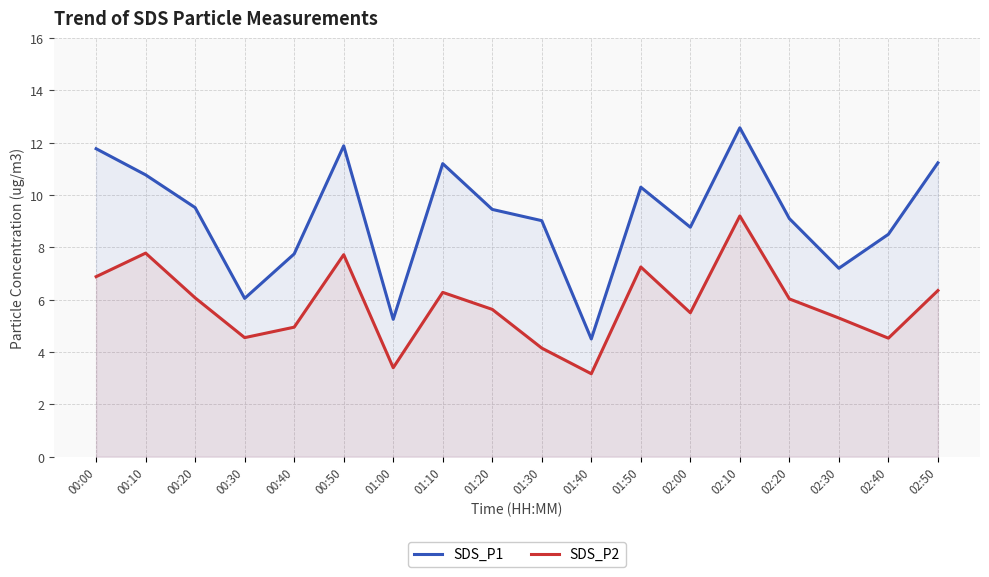

Reading left to right, what are all the values shown in this chart?

SDS_P1: 11.8	10.8	9.5	6.0	7.8	11.9	5.2	11.2	9.4	9.0	4.5	10.3	8.8	12.6	9.1	7.2	8.5	11.2
SDS_P2: 6.9	7.8	6.1	4.5	5.0	7.7	3.4	6.3	5.6	4.2	3.2	7.2	5.5	9.2	6.0	5.3	4.5	6.3